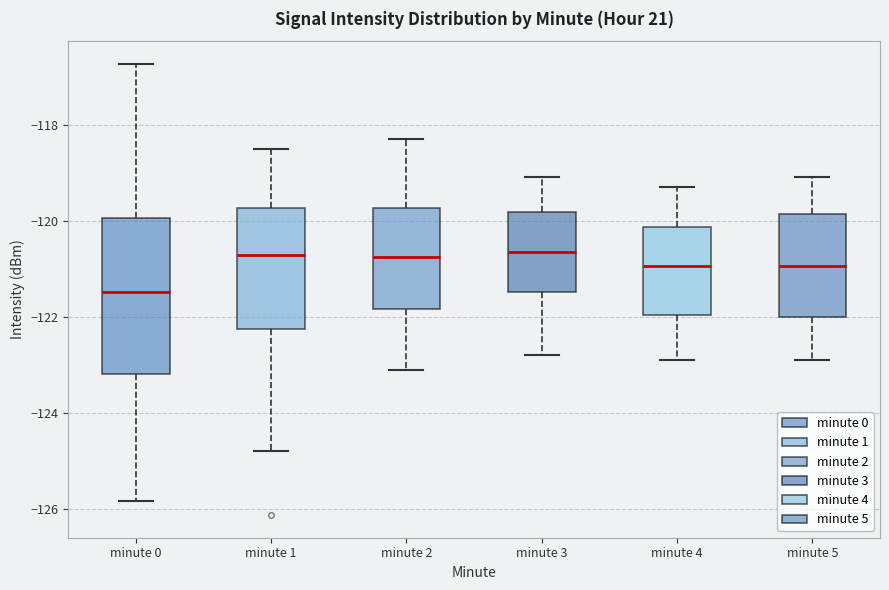

Reading left to right, read every box against the y-axis: the position of its median line, the range the box covers, and the ends of its whiskers. The values are not printed on the chart, so give them approximately, as read against the axis.

minute 0: median -121.4, box -123.2 to -120.0, whiskers -125.8 to -116.8
minute 1: median -120.8, box -122.2 to -119.8, whiskers -124.8 to -118.4
minute 2: median -120.8, box -121.8 to -119.8, whiskers -123.0 to -118.2
minute 3: median -120.6, box -121.4 to -119.8, whiskers -122.8 to -119.0
minute 4: median -121.0, box -122.0 to -120.2, whiskers -122.8 to -119.2
minute 5: median -121.0, box -122.0 to -119.8, whiskers -122.8 to -119.0